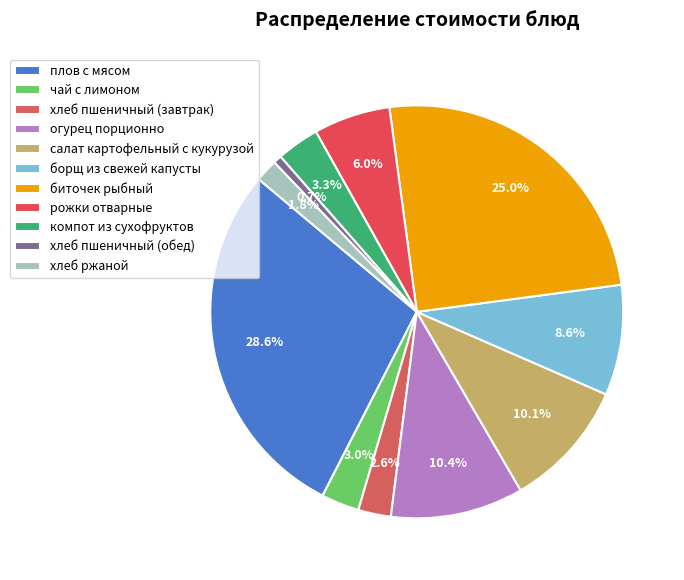

What is the smallest slice in the pie chart?

хлеб пшеничный (обед)